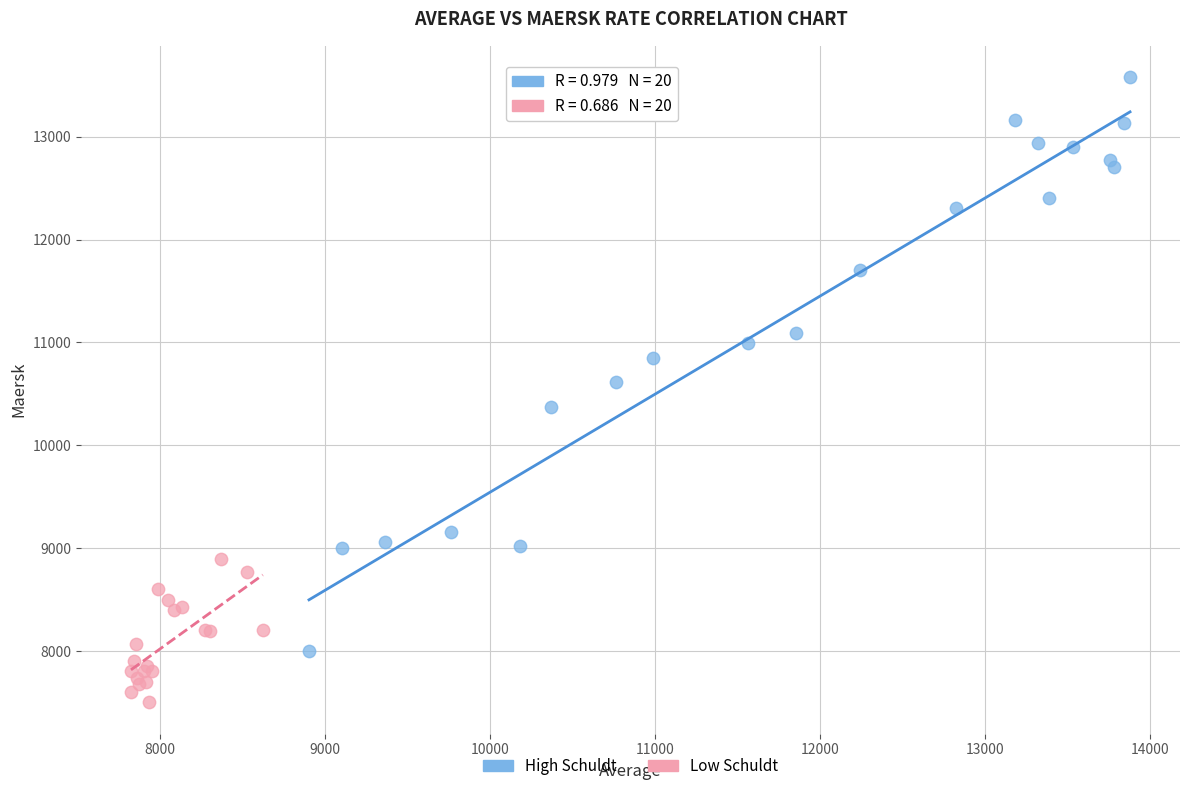

Which series contains the lowest Y value?

Low Schuldt